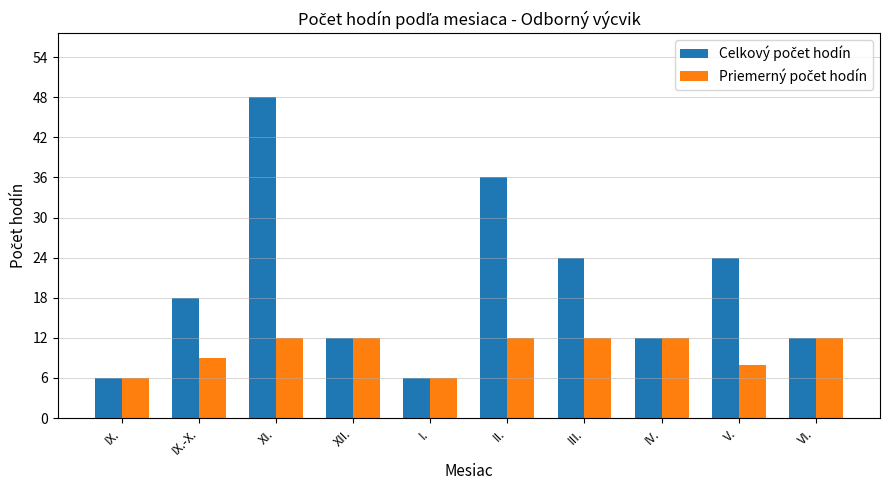

At which category is the sum across all series the highest?

XI.